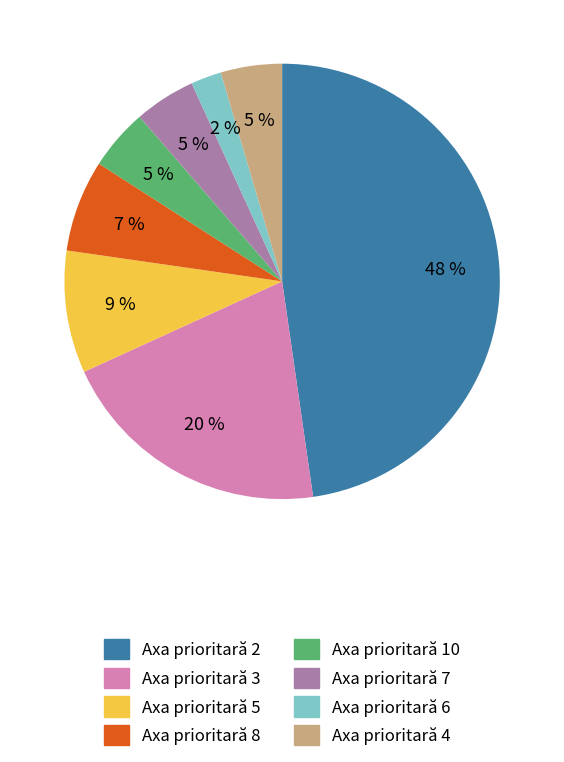

Is it true that Axa prioritară 3 is 35% of the pie?

False